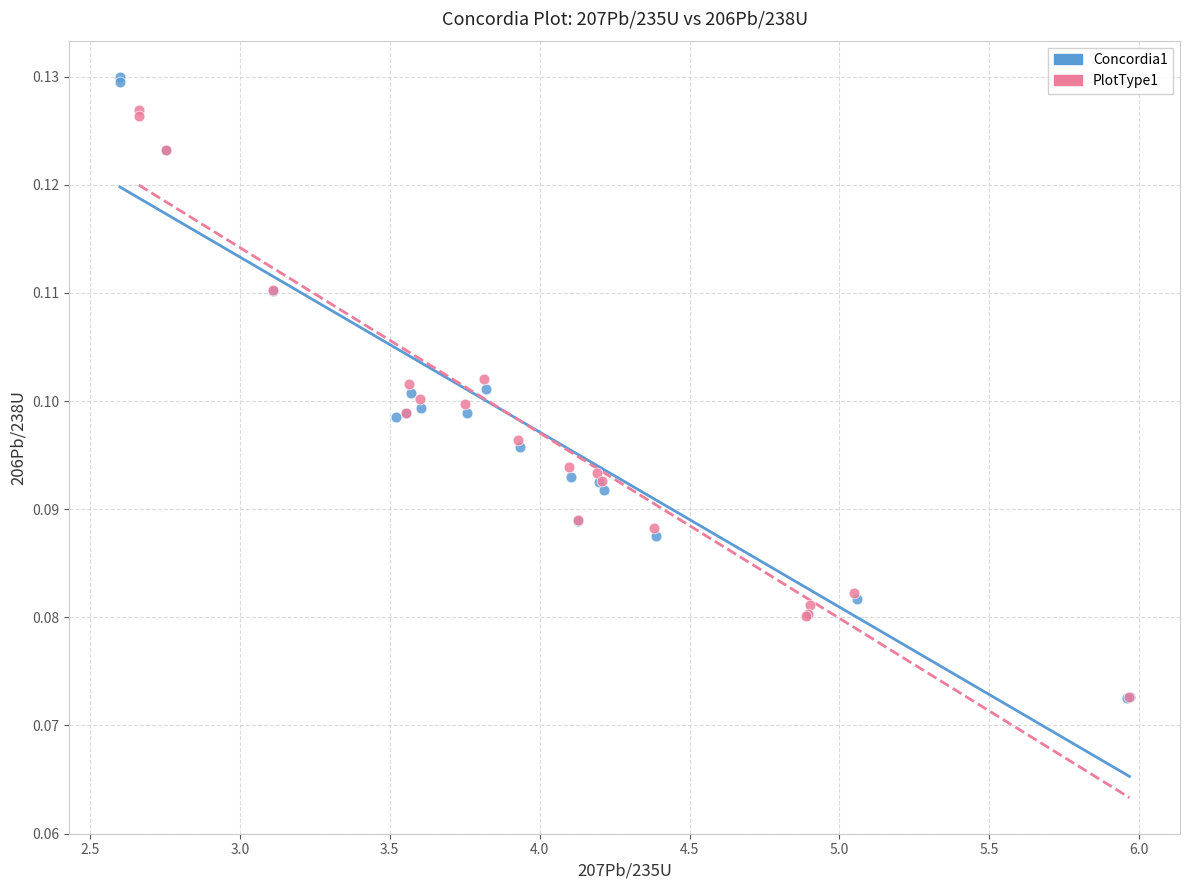

Which series has the largest Y range (max minus min)?

Concordia1